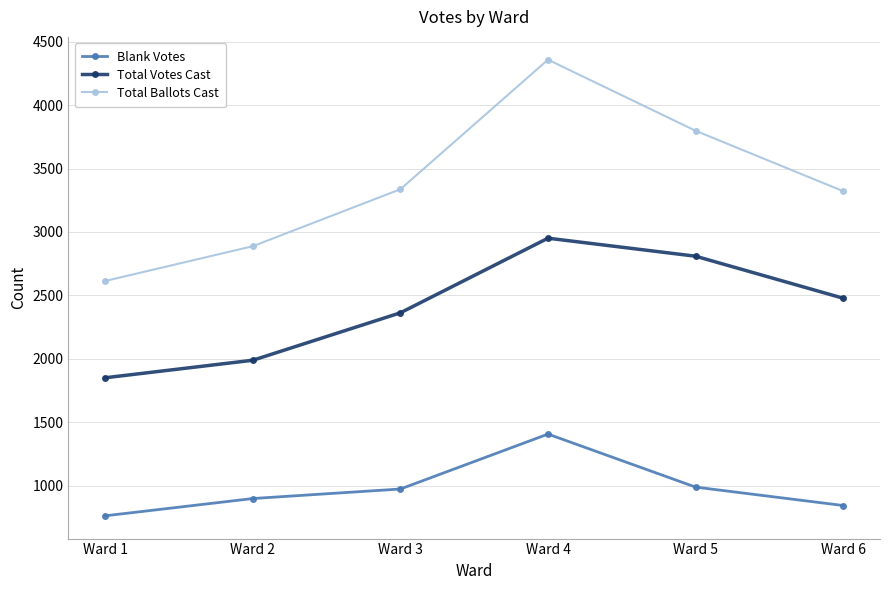

Is this an area chart (filled region under the line)?

No